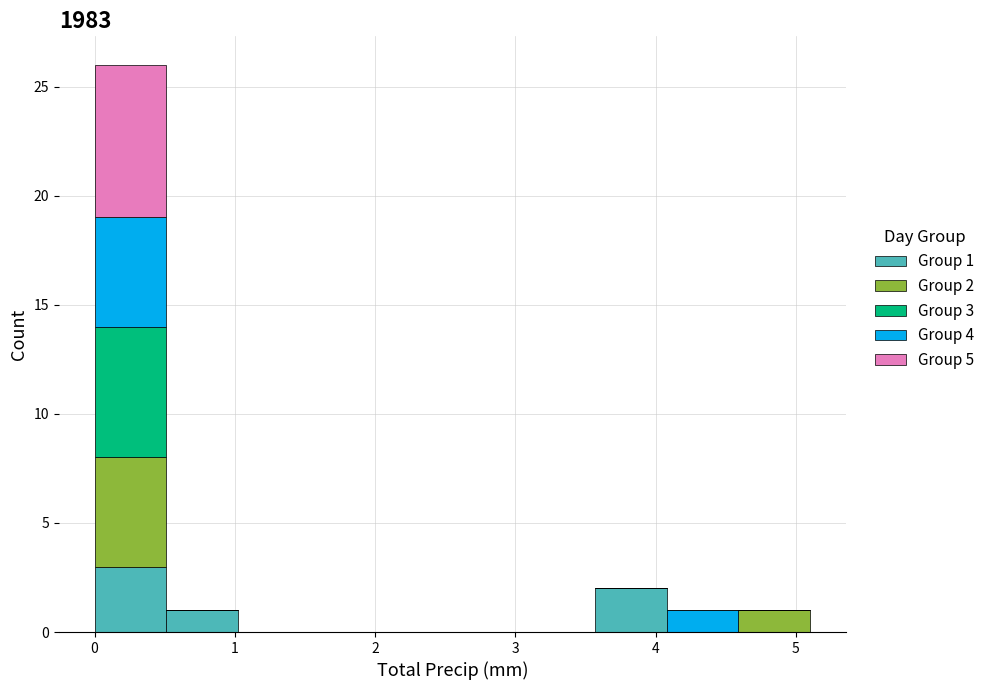

Which range on the x-axis has the tallest stacked bar (by total height)?

0.00 to 0.51